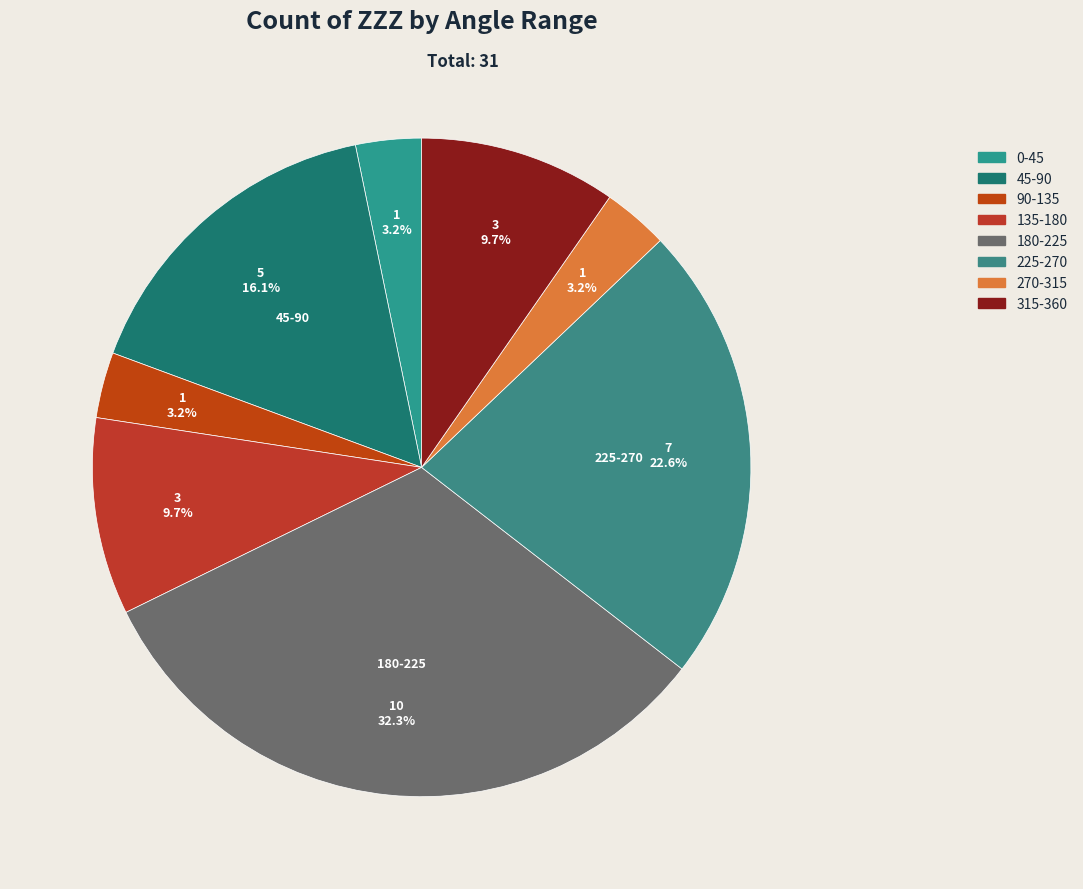

How many segments does this pie chart have?

8